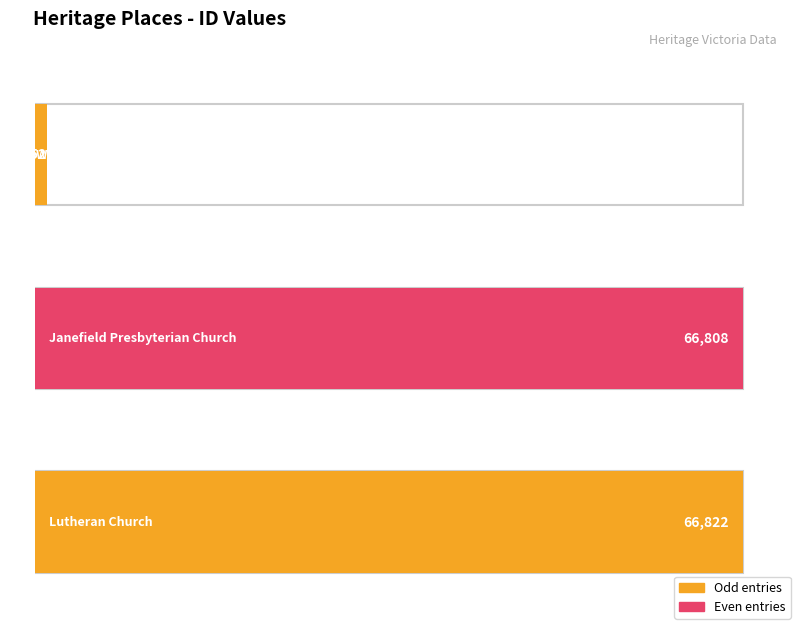

List the labels in order of value, smallest first.

WESTGARTHTOWN LUTHERAN
CHURCH COMPLEX, Janefield Presbyterian
Church, Lutheran Church